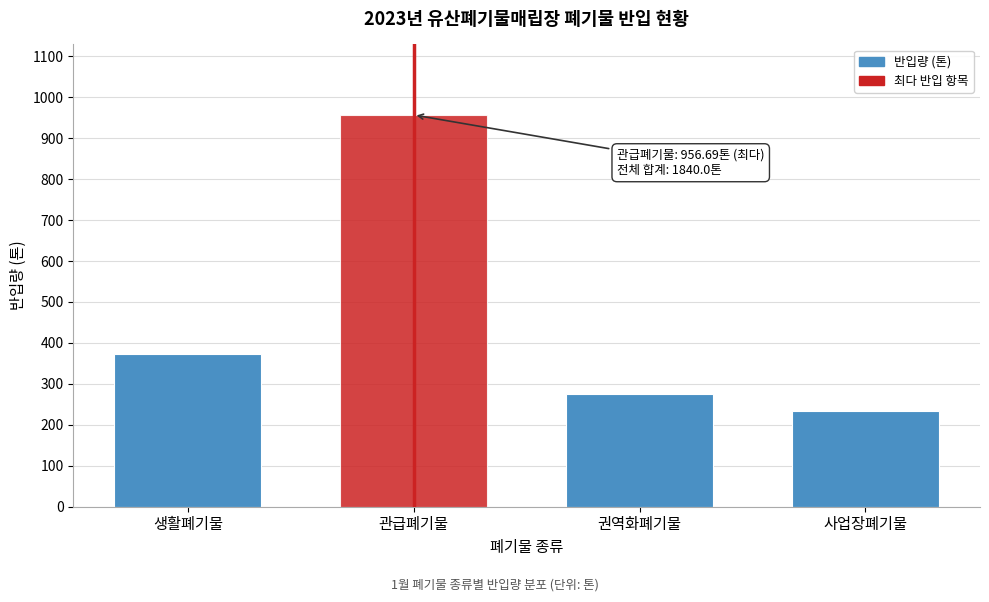

Reading right to left, extract all data points from this chart.

사업장폐기물=234.3	권역화폐기물=275.6	관급폐기물=956.7	생활폐기물=373.4